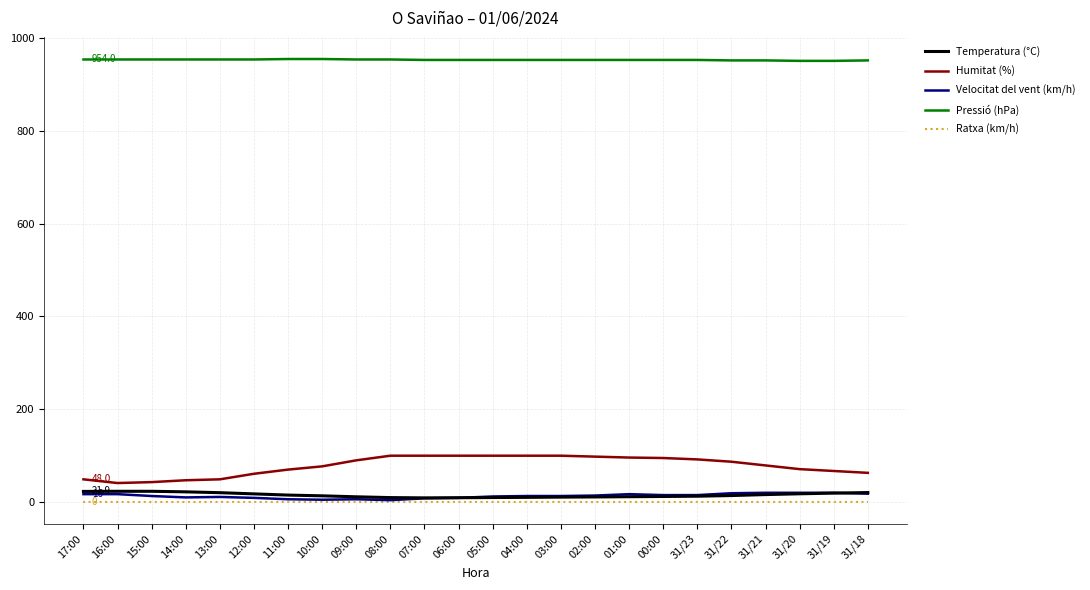

What is the total value across all series at 13:00?

1031.2